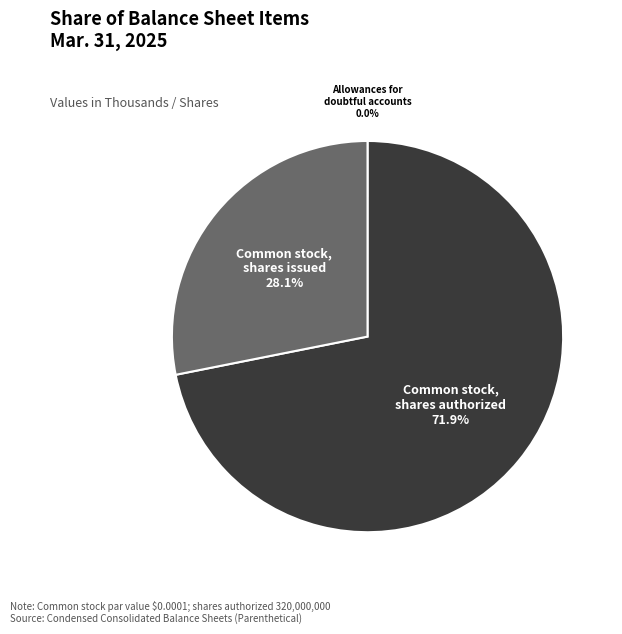

Is there a majority slice in this chart?

Yes